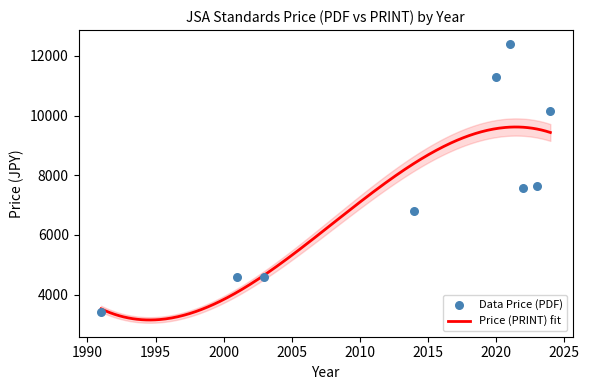

Is the value of Price (PDF) at 9 greater than the value of Price (PRINT) at 7?

No